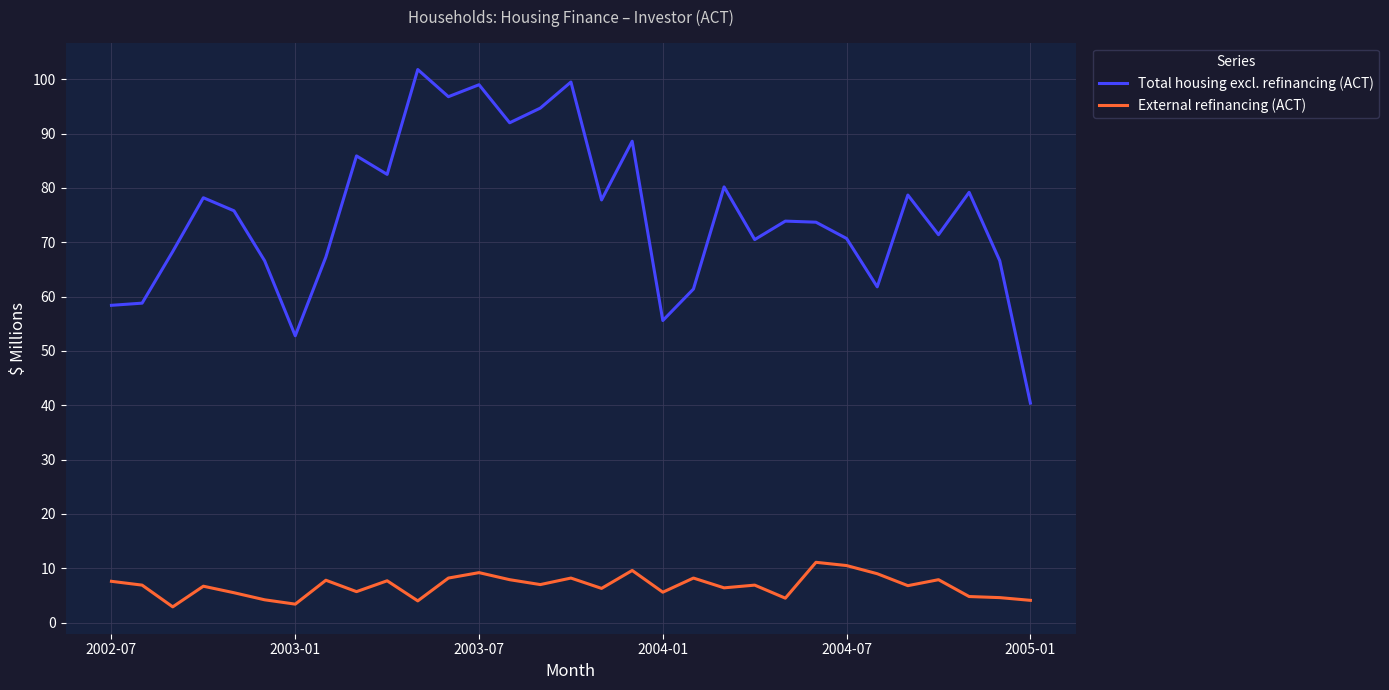

True or false: External refinancing (ACT) and Total housing excl. refinancing (ACT) cross at least once.

False